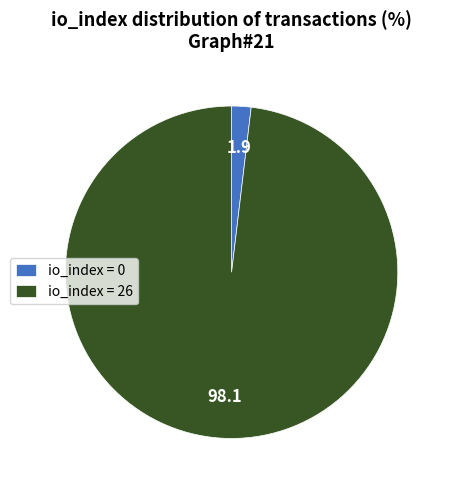

Which slice is the smallest?

io_index = 0